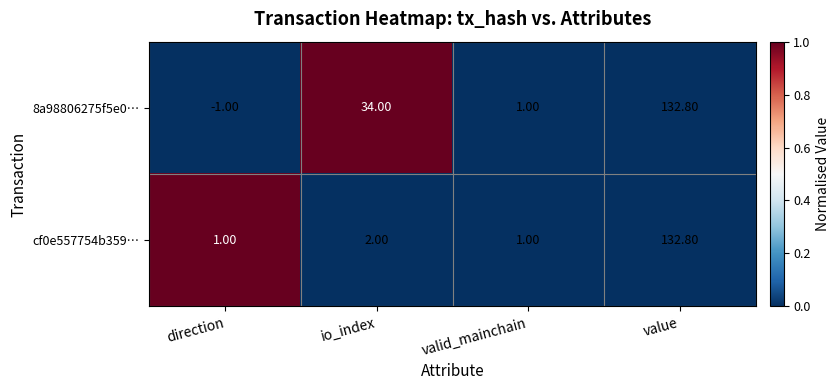

How many distinct data groups are displayed?

2